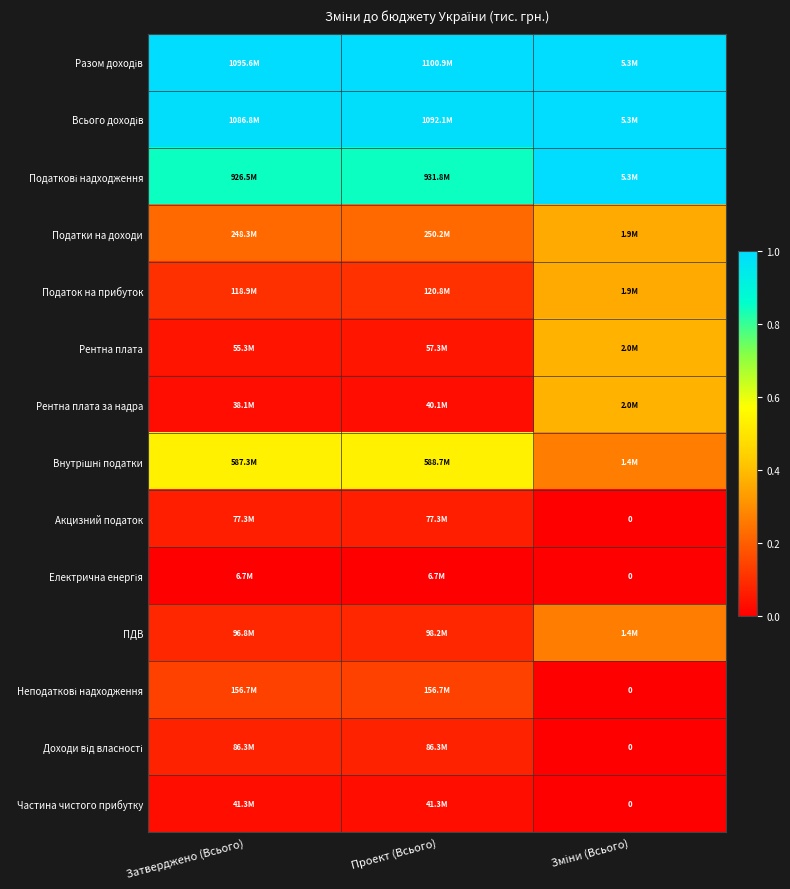

Count the number of categories in the chart.

3